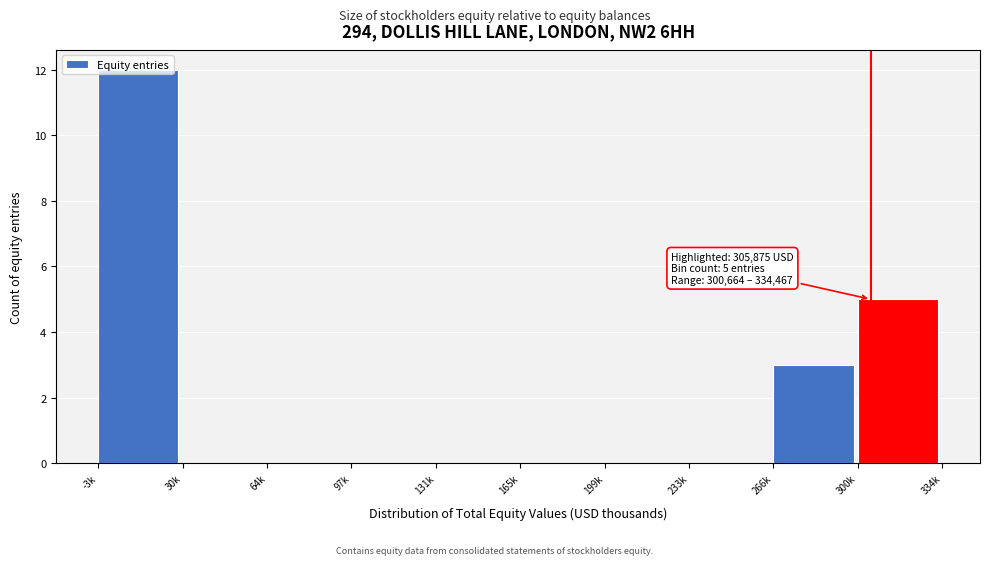

What is the greatest value displayed?

12